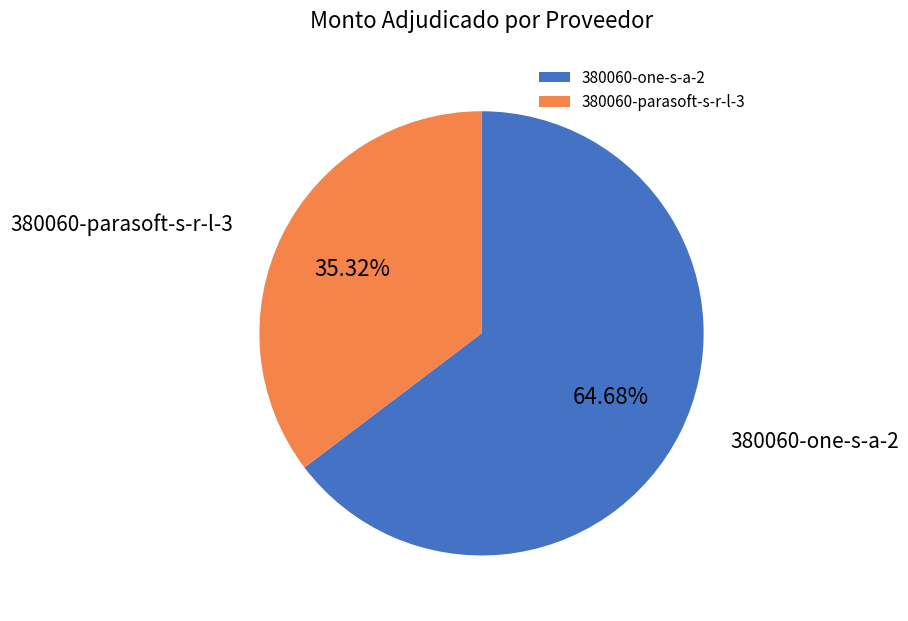

Count the number of slices in the pie.

2